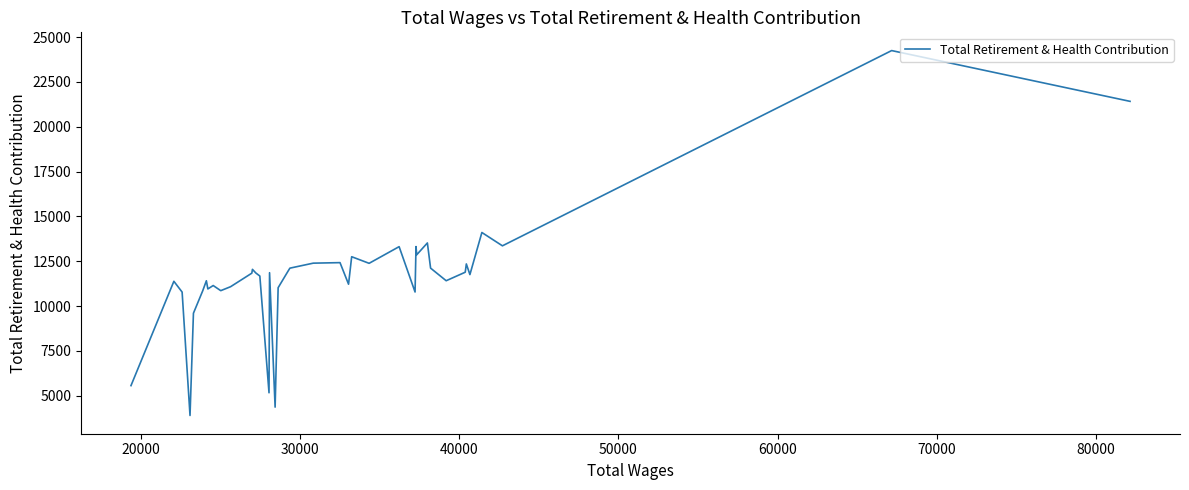

What is the smallest value displayed?

3896